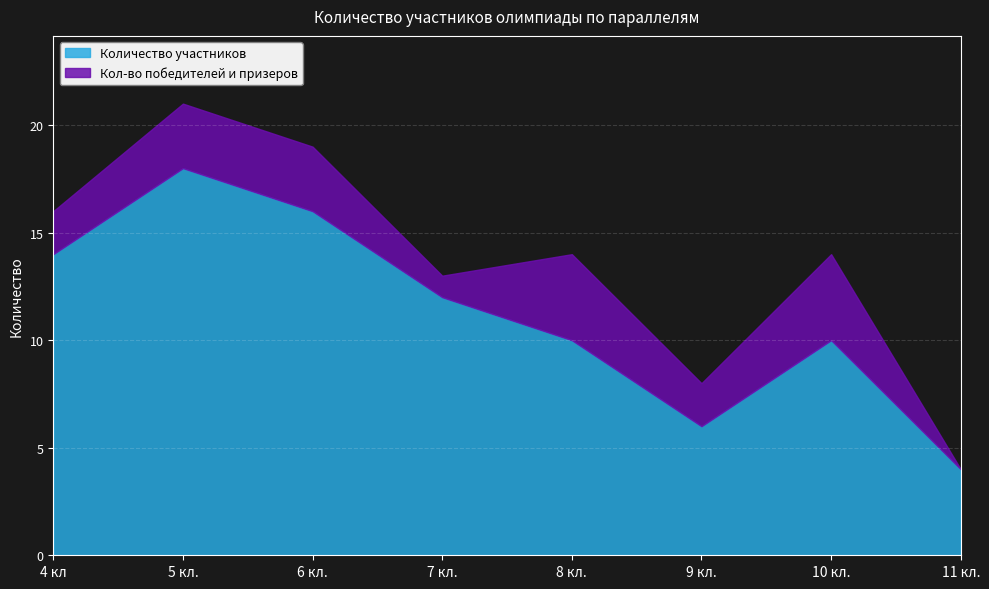

The Кол-во победителей и призеров series shows 6 at 10 кл.. True or false?

False